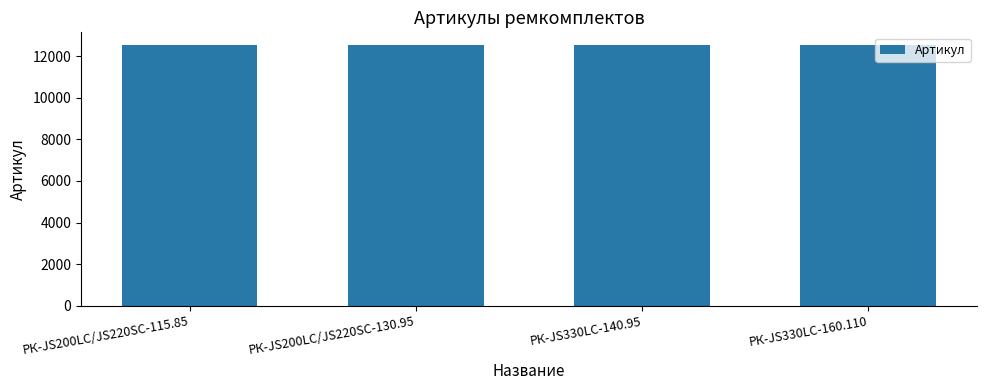

What is the ratio of the value at РК-JS200LC/JS220SC-115.85 to the value at РК-JS200LC/JS220SC-130.95?

1.0